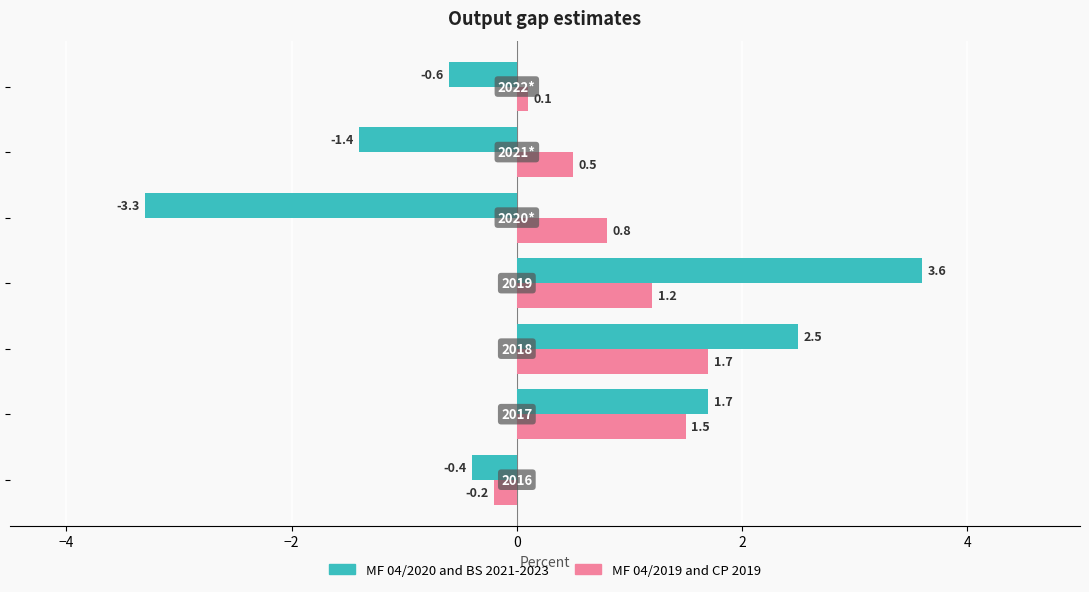

How many values in the MF 04/2019 and CP 2019 series exceed 0?

6